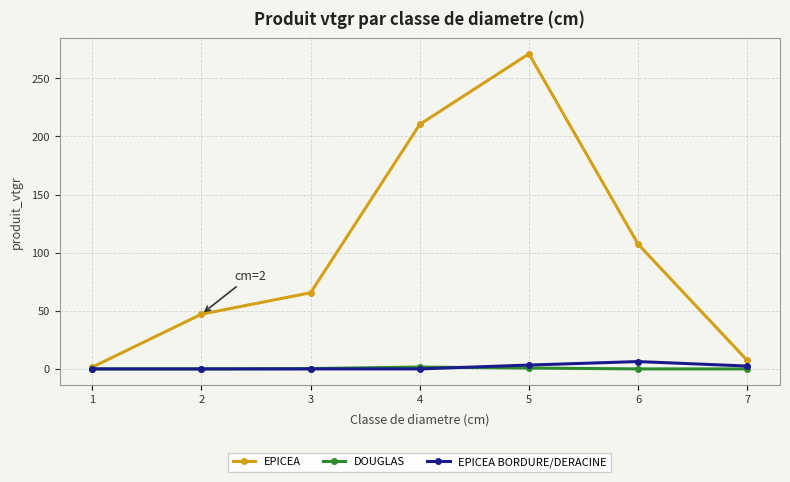

At 7, list the series in order from smallest to largest.

DOUGLAS, EPICEA BORDURE/DERACINE, EPICEA